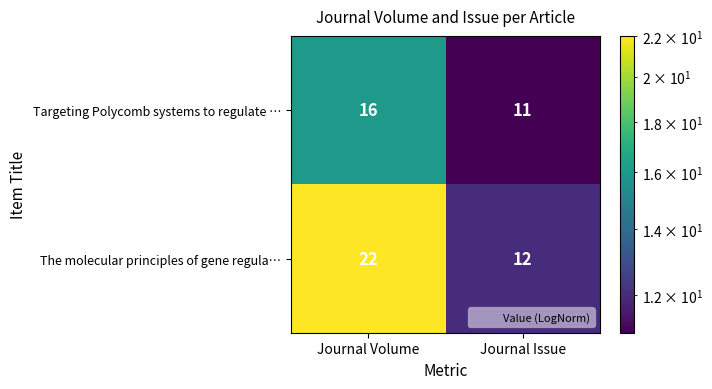

What is the sum of all The molecular principles of gene regula… values?

34